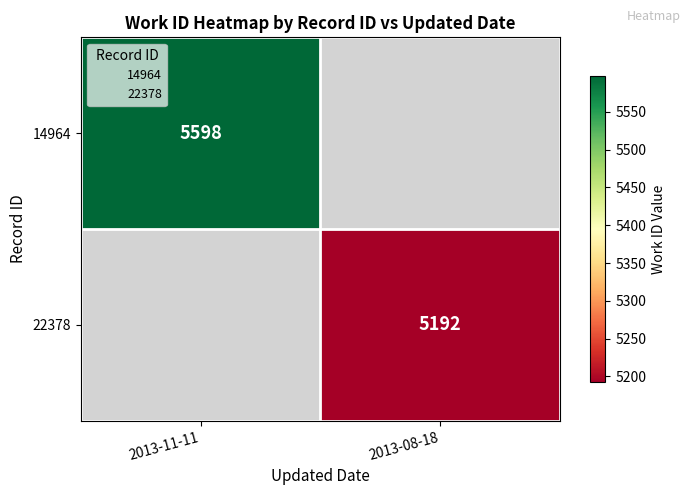

True or false: 14964 has a value of 2765 at 2013-11-11.

False